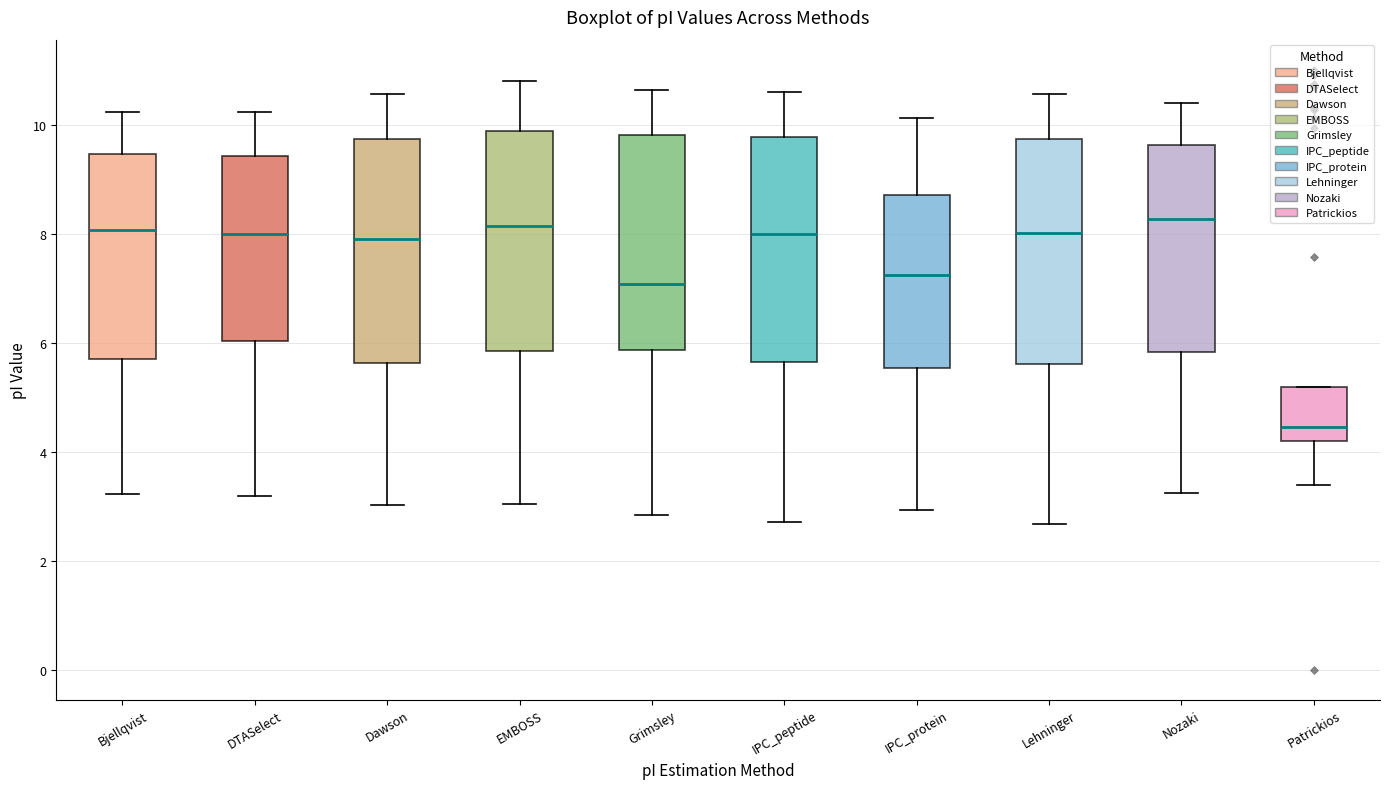

Reading left to right, transcribe this box plot: for each box, give where its median line is, the range the box spans, and where its two whiskers end, as read against the y-axis. The values are not printed on the chart, so give them approximately, as read against the axis.

Bjellqvist: median 8.0, box 5.8 to 9.4, whiskers 3.2 to 10.2
DTASelect: median 8.0, box 6.0 to 9.4, whiskers 3.2 to 10.2
Dawson: median 8.0, box 5.6 to 9.8, whiskers 3.0 to 10.6
EMBOSS: median 8.2, box 5.8 to 9.8, whiskers 3.0 to 10.8
Grimsley: median 7.0, box 5.8 to 9.8, whiskers 2.8 to 10.6
IPC_peptide: median 8.0, box 5.6 to 9.8, whiskers 2.8 to 10.6
IPC_protein: median 7.2, box 5.6 to 8.8, whiskers 3.0 to 10.2
Lehninger: median 8.0, box 5.6 to 9.8, whiskers 2.6 to 10.6
Nozaki: median 8.2, box 5.8 to 9.6, whiskers 3.2 to 10.4
Patrickios: median 4.4, box 4.2 to 5.2, whiskers 3.4 to 5.2